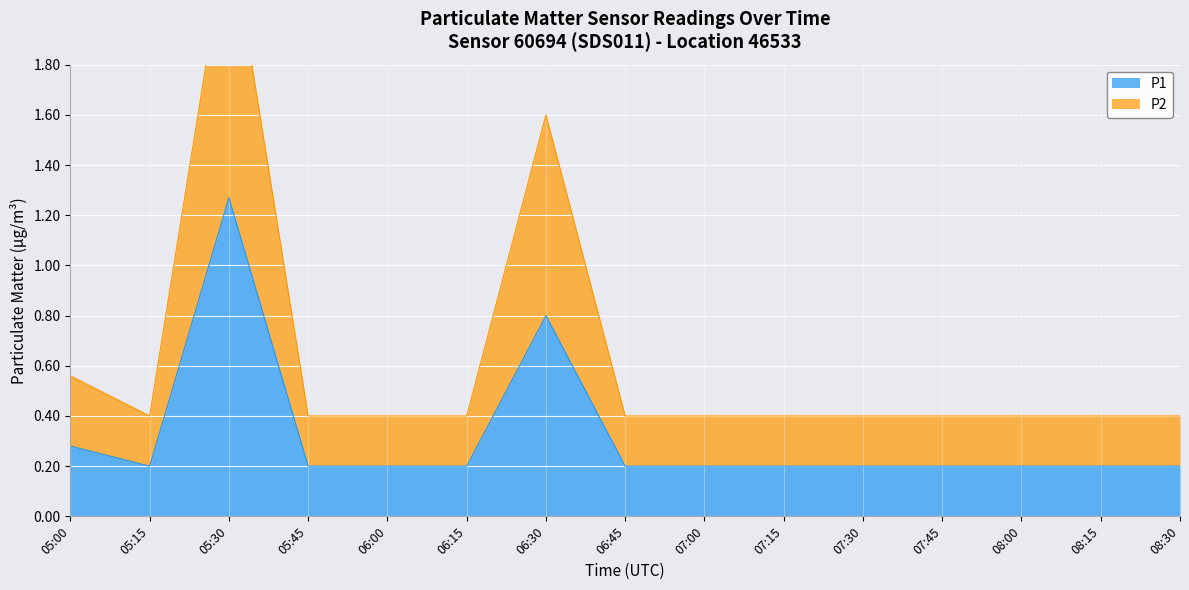

Is it true that P1 equals 0.2 at 07:30?

True